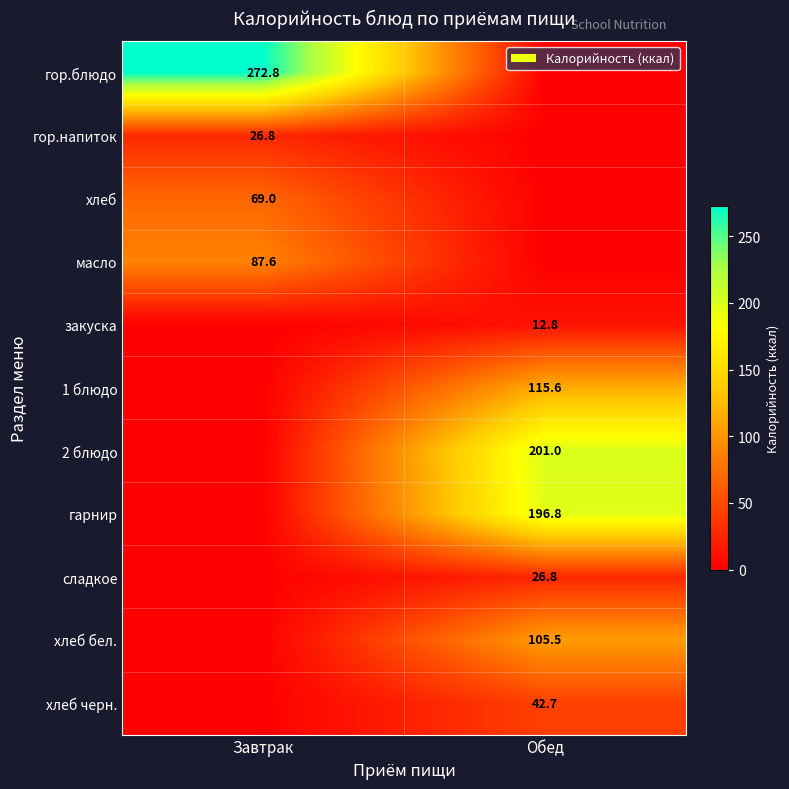

True or false: хлеб has a value of 69.0 at Завтрак.

True